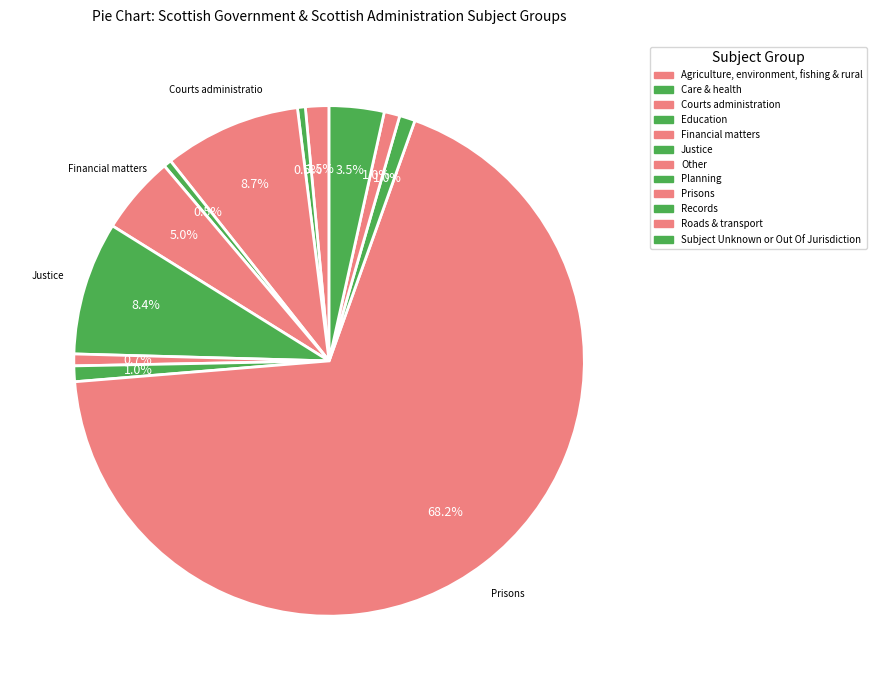

What percentage is the Roads & transport slice, to the nearest percent?

1%